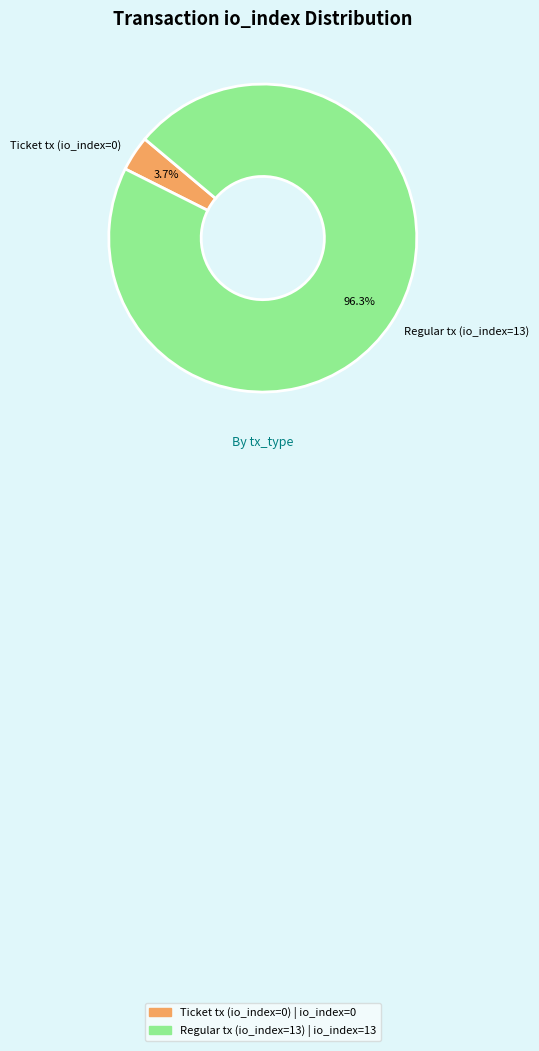

To the nearest percent, what portion does Regular tx (io_index=13) represent?

96%